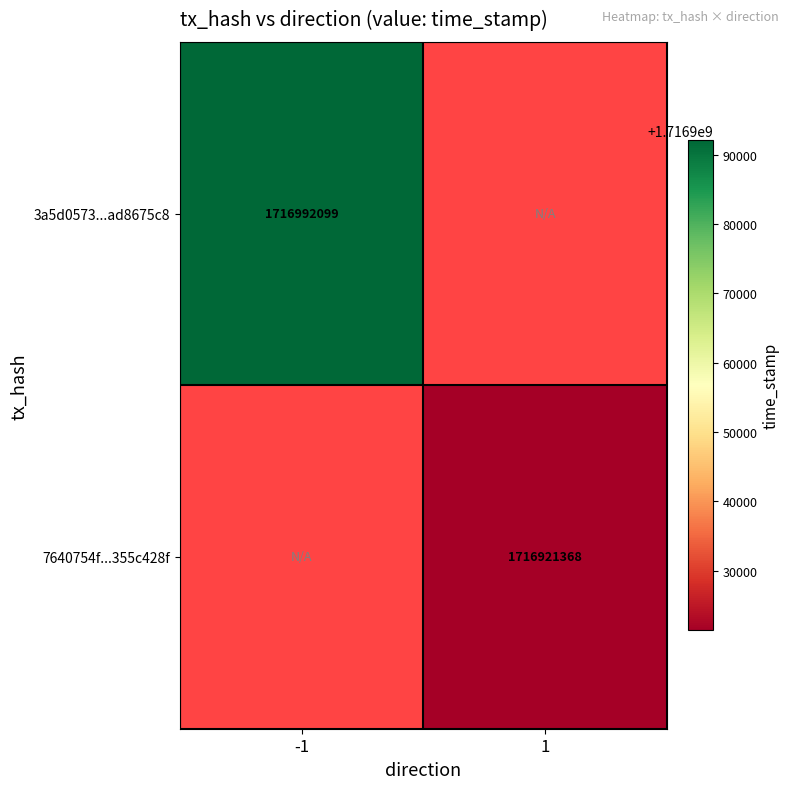

The value of 3a5d0573...ad8675c8 at -1 is 1716992099. True or false?

True